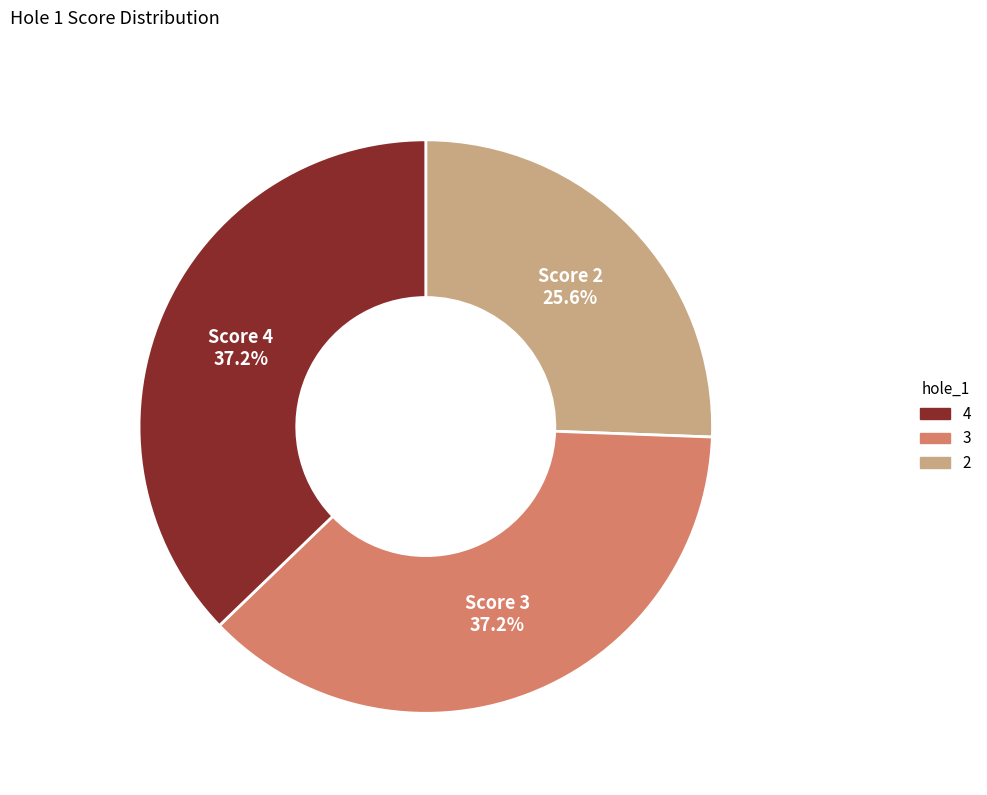

Does any single category account for the majority?

No